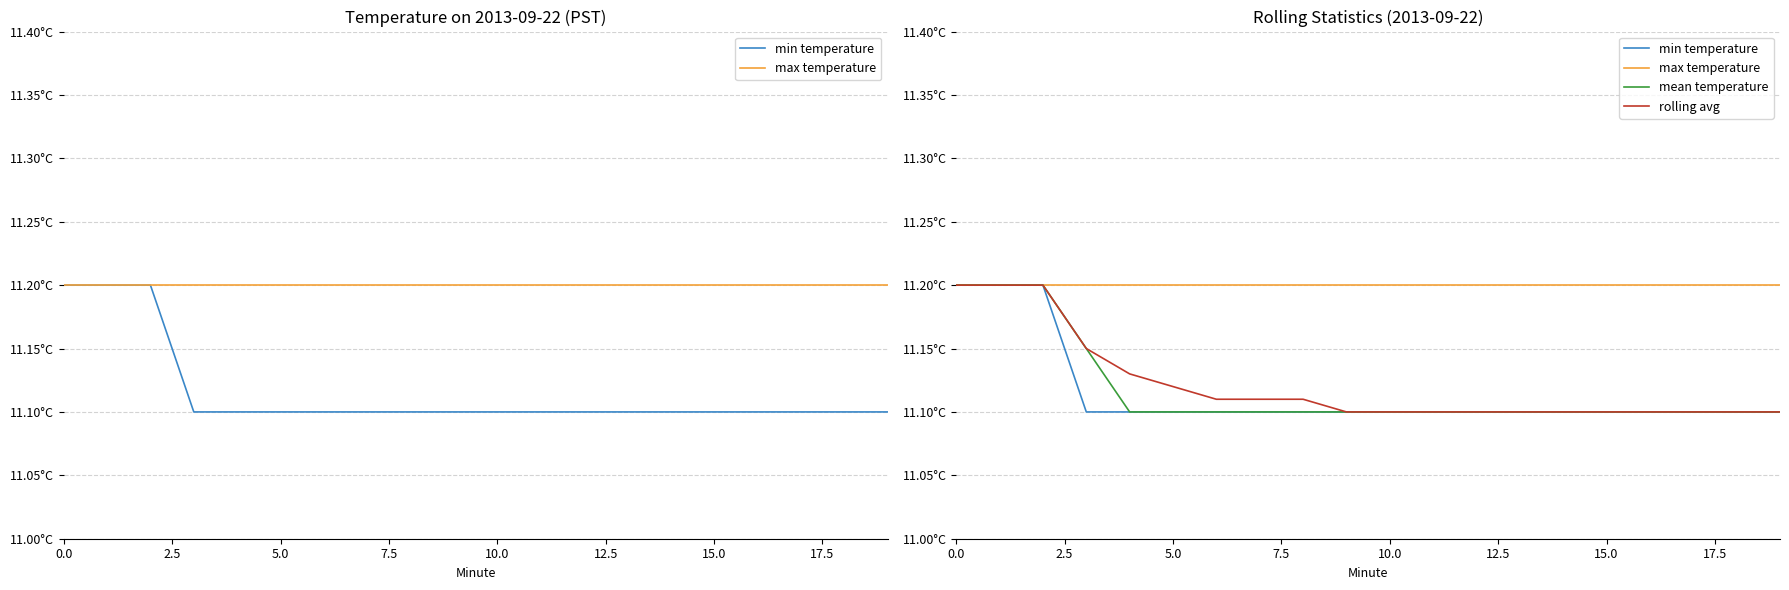

Is it true that min temperature equals 11.1 at 10?

True